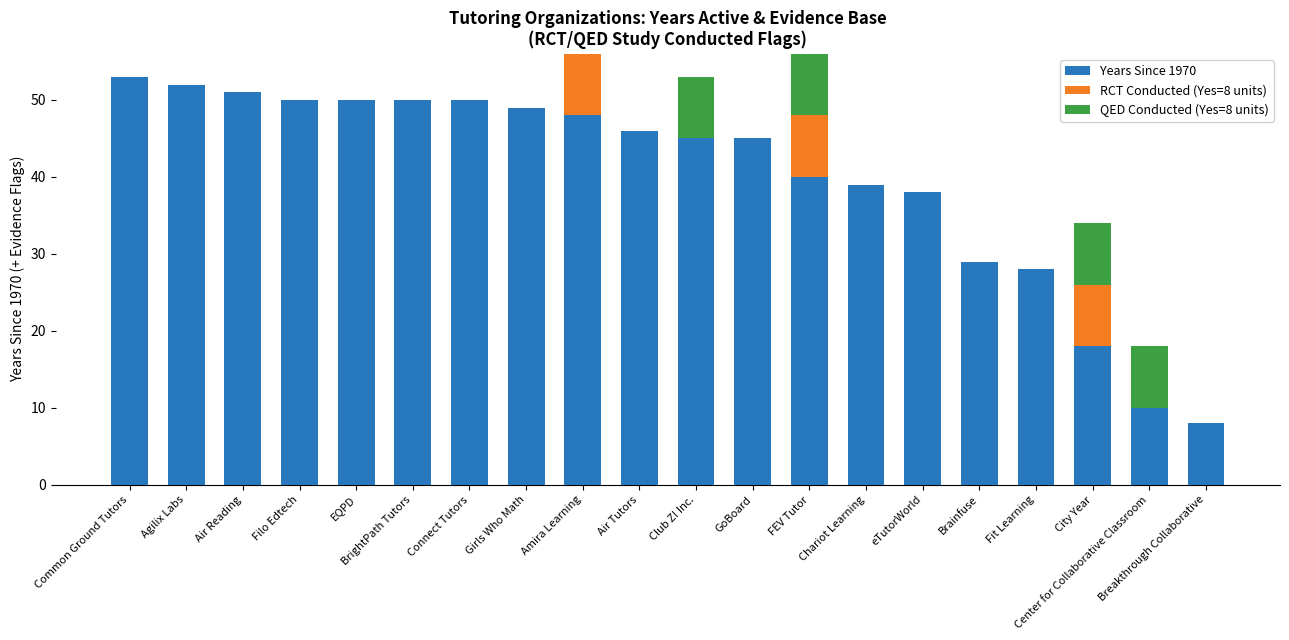

Read the Years Since 1970 value at Fit Learning.

28